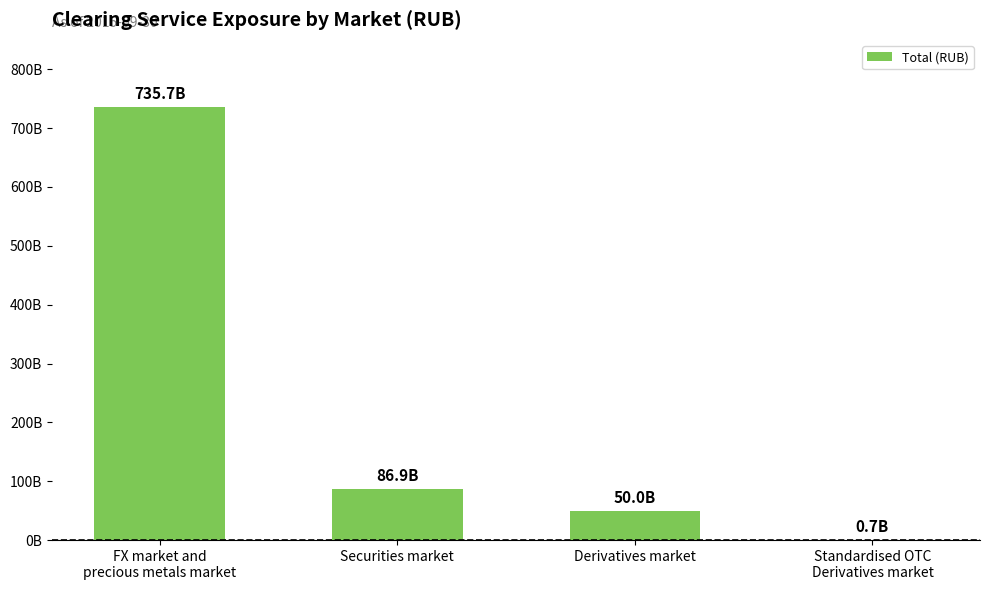

List the labels in order of value, largest first.

FX market and
precious metals market, Securities market, Derivatives market, Standardised OTC
Derivatives market